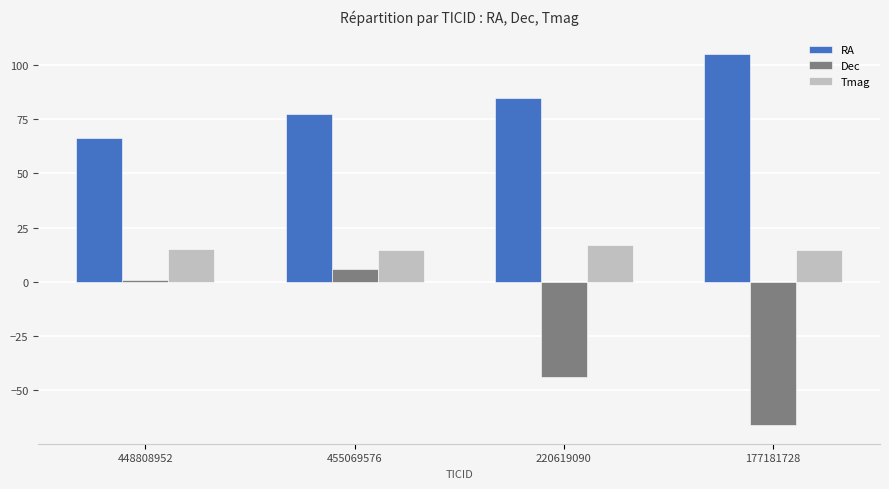

What is the smallest value displayed?

-66.2